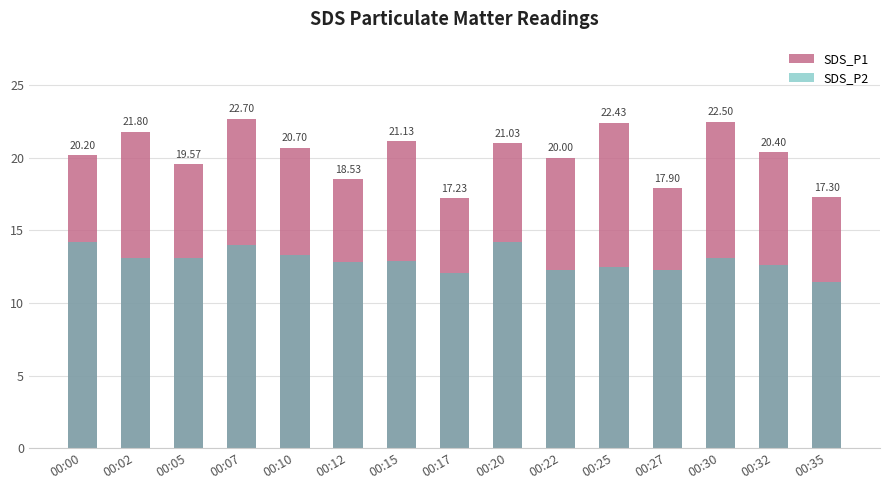

Rank the categories by SDS_P1 value from highest to lowest.

00:07, 00:30, 00:25, 00:02, 00:15, 00:20, 00:10, 00:32, 00:00, 00:22, 00:05, 00:12, 00:27, 00:35, 00:17